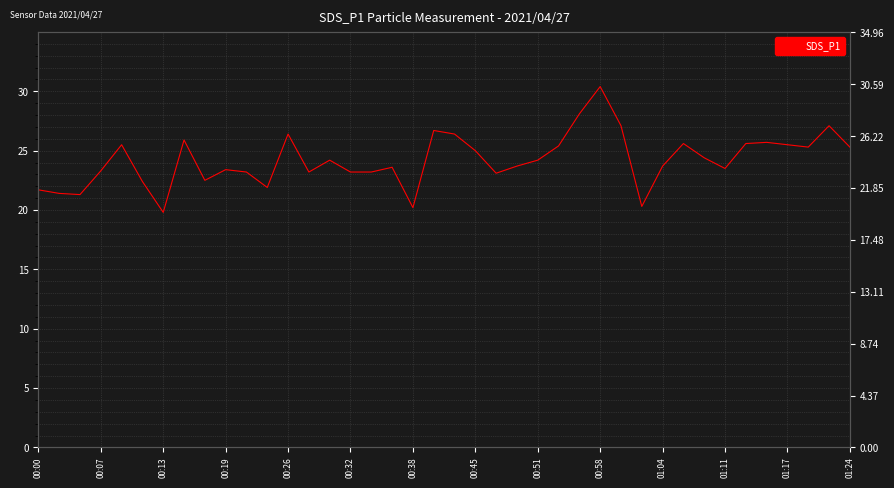

What is the label of the 23rd point from the left?

22